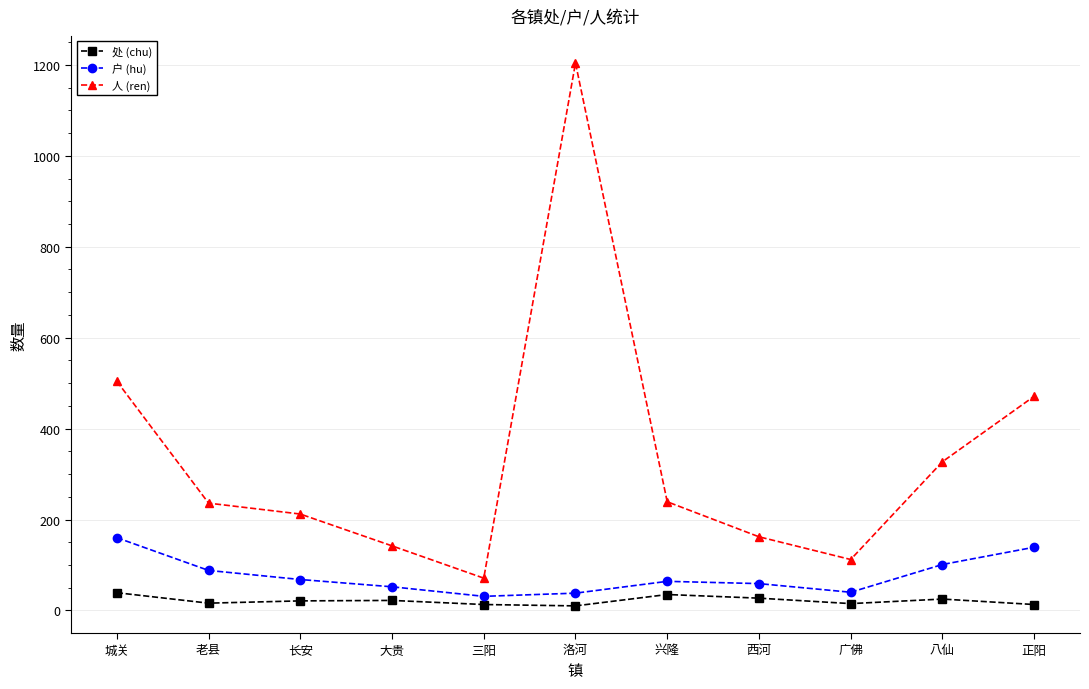

The value of 户 (hu) at 大贵 is 52. True or false?

True